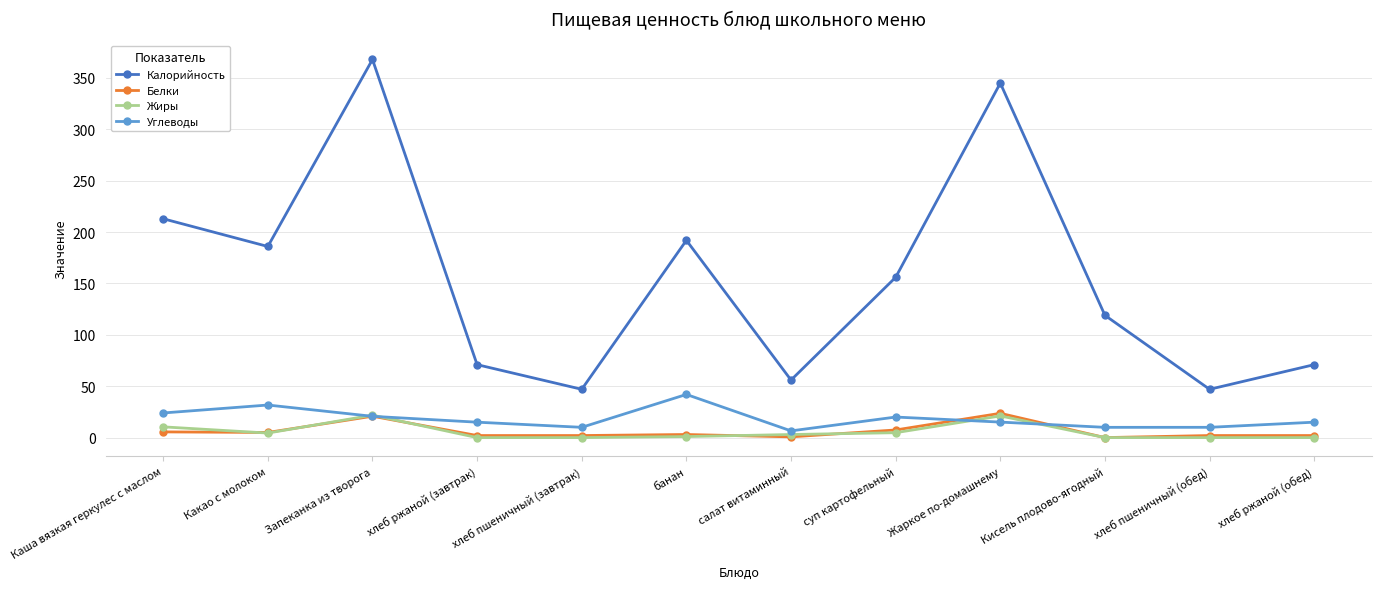

True or false: Калорийность and Жиры cross at least once.

False